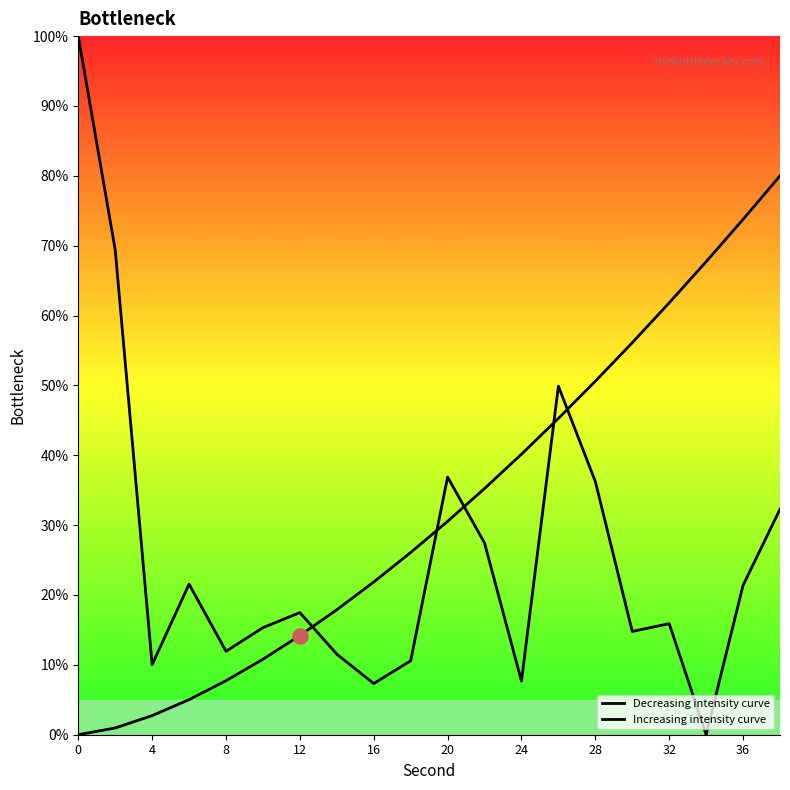

How many lines are shown in the chart?

2